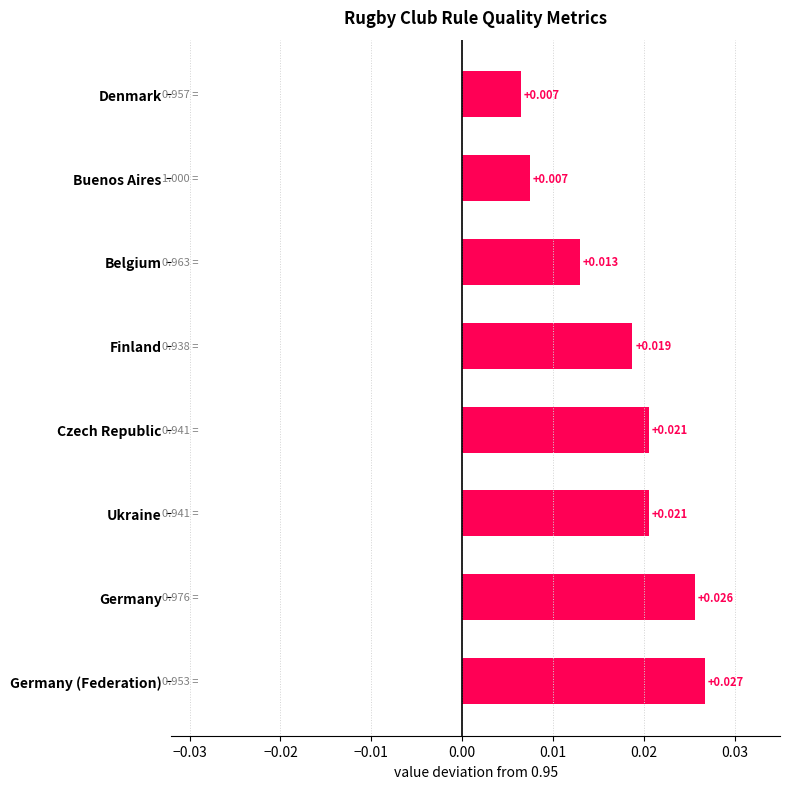

Which label corresponds to the largest value in the chart?

Germany (Federation)